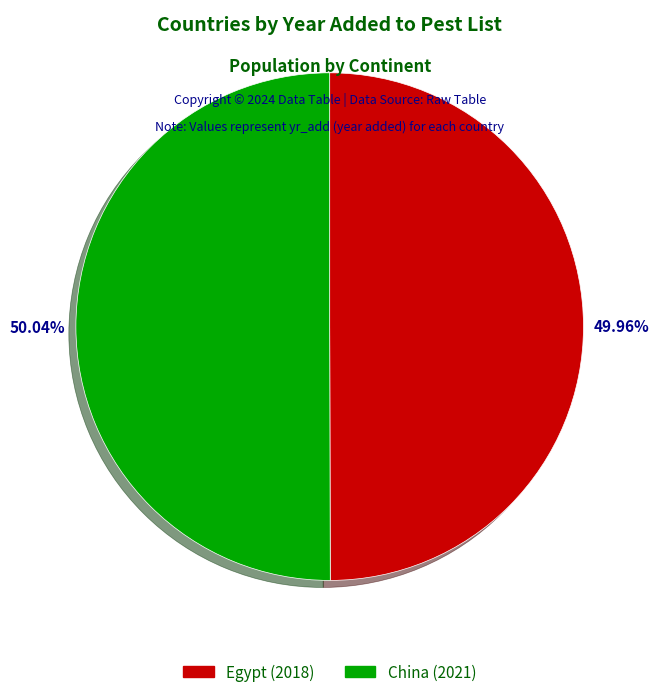

What percentage do China and Egypt together represent?

100.0%